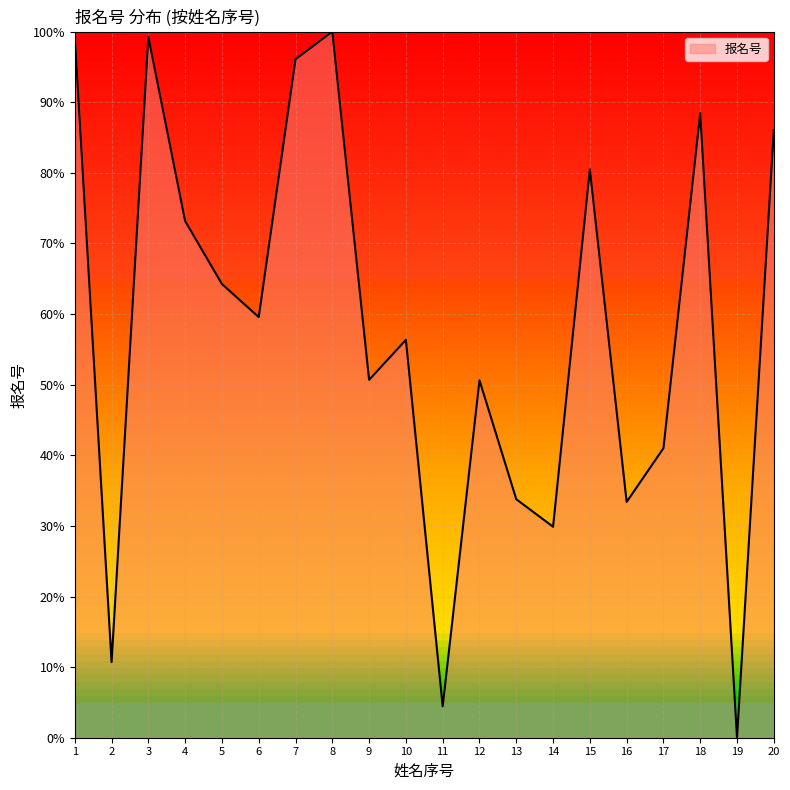

The chart shows a value of 48.8 at 7. True or false?

False